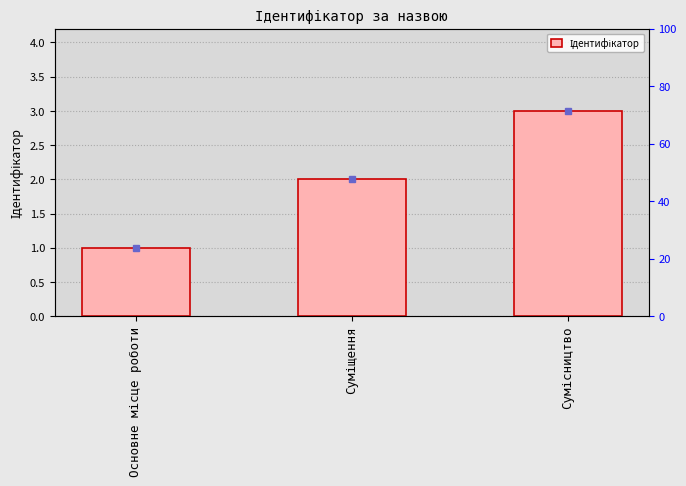

Are the bars grouped side by side (vs. stacked)?

No